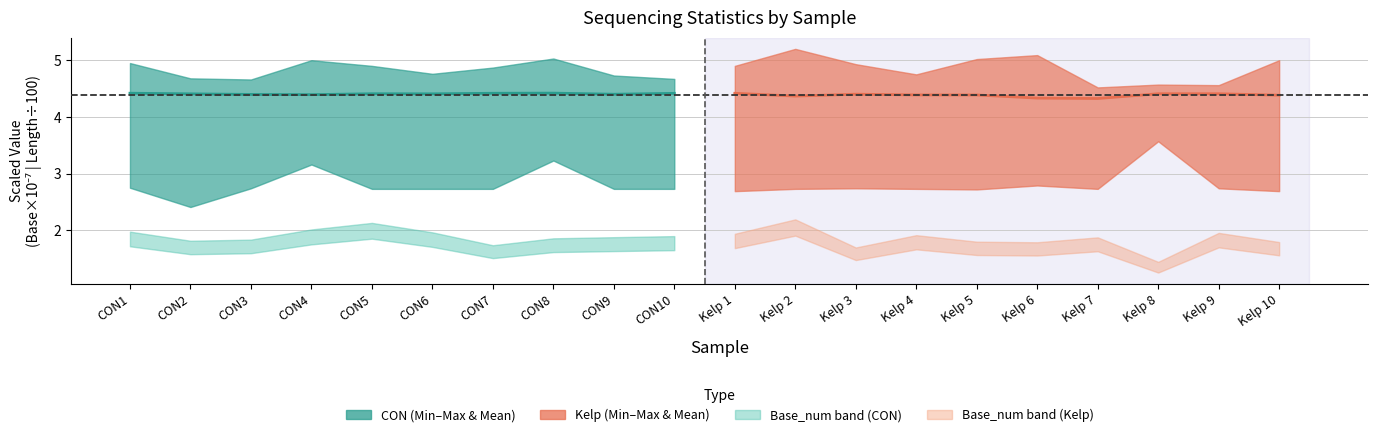

In Mean_length (Kelp), how many points are lower than both neighbors (excluding endpoints)?

2